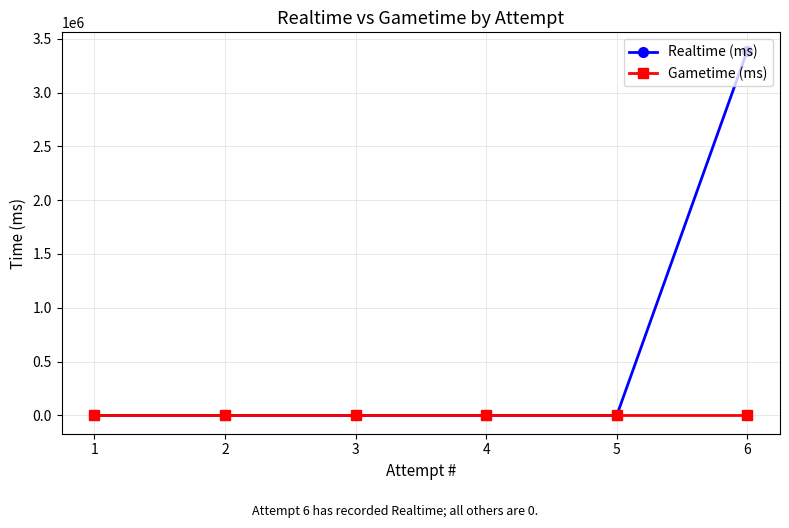

Rank the categories by Realtime (ms) value from highest to lowest.

6, 5, 4, 3, 2, 1